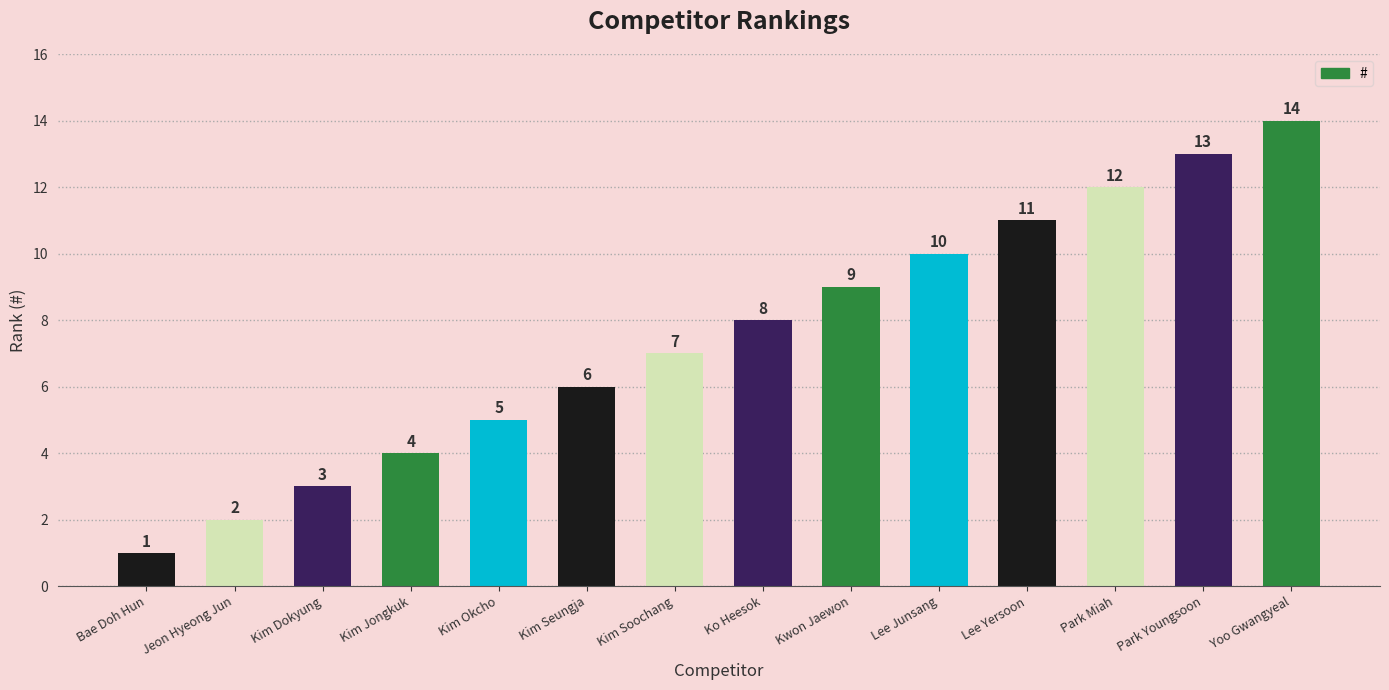

List the labels in order of value, largest first.

Yoo Gwangyeal, Park Youngsoon, Park Miah, Lee Yersoon, Lee Junsang, Kwon Jaewon, Ko Heesok, Kim Soochang, Kim Seungja, Kim Okcho, Kim Jongkuk, Kim Dokyung, Jeon Hyeong Jun, Bae Doh Hun